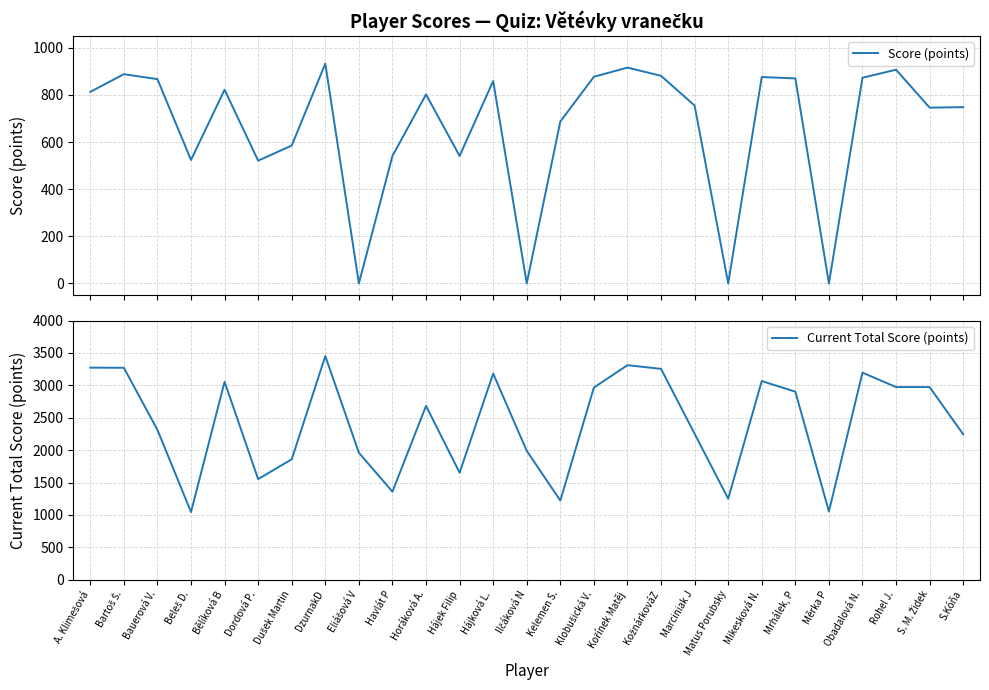

What position from the right is Marciniak J?

9